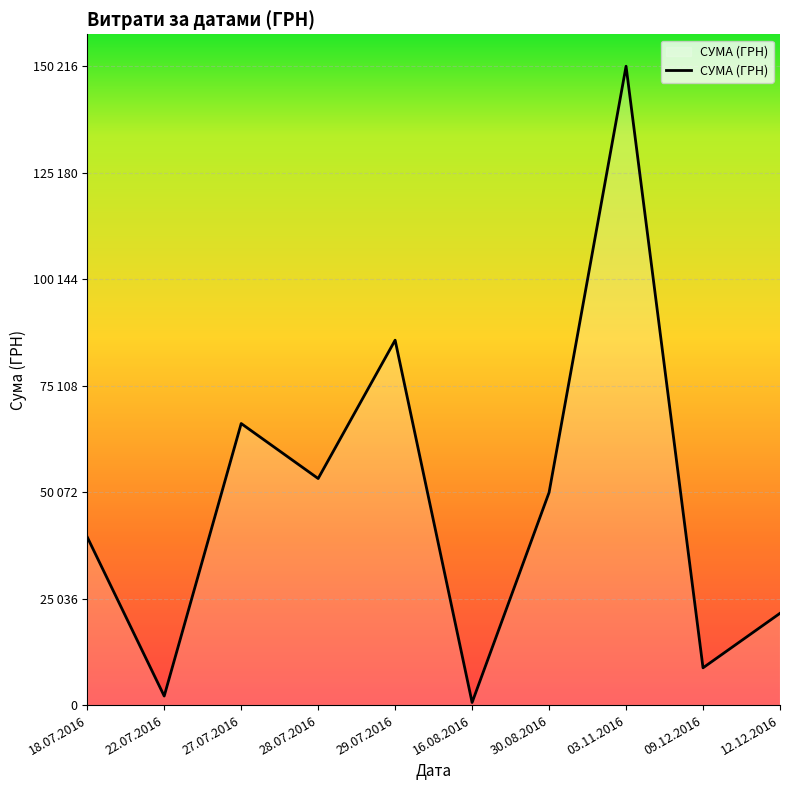

Does the chart have visible grid lines?

Yes